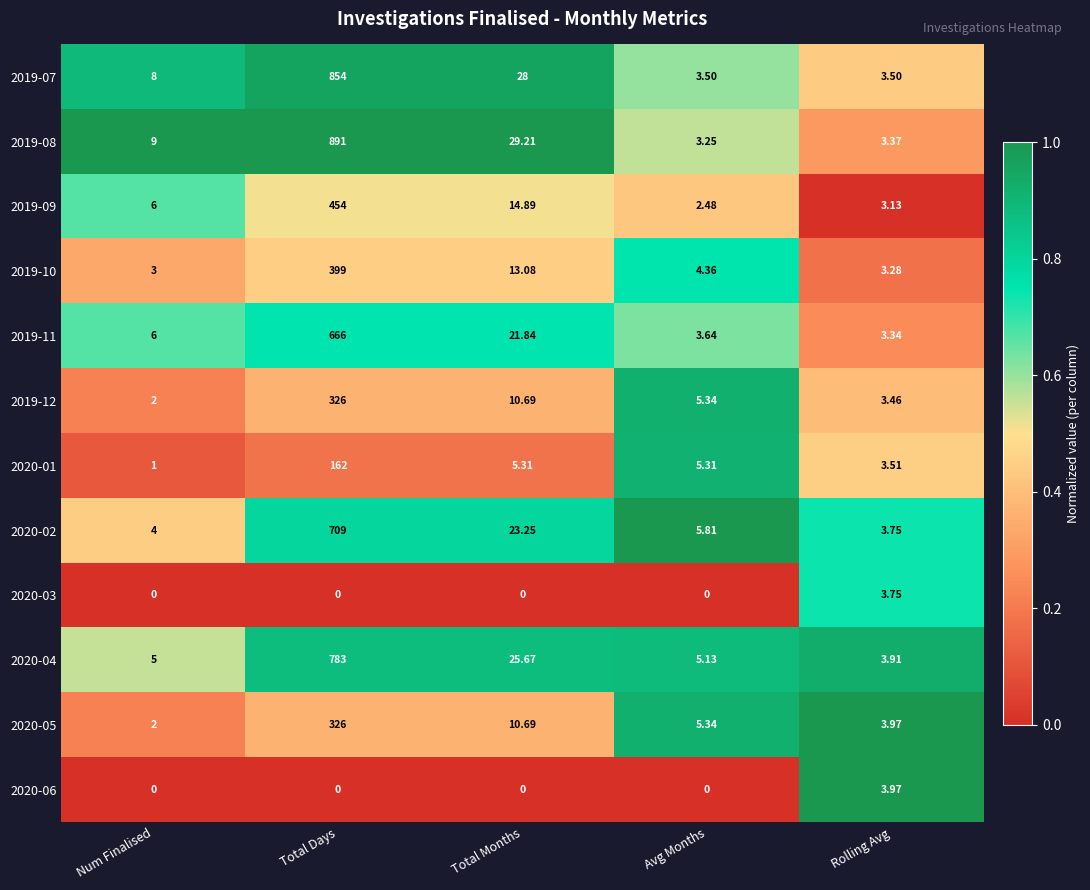

Where is 2019-09 nearest to the value 228?

Total Months